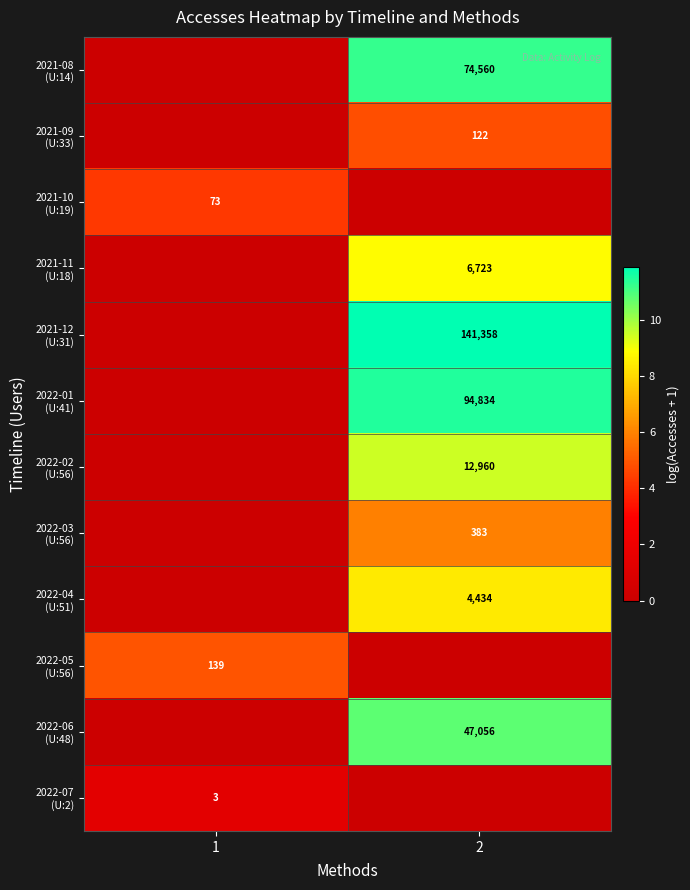

Which label corresponds to the largest value in the chart?

2